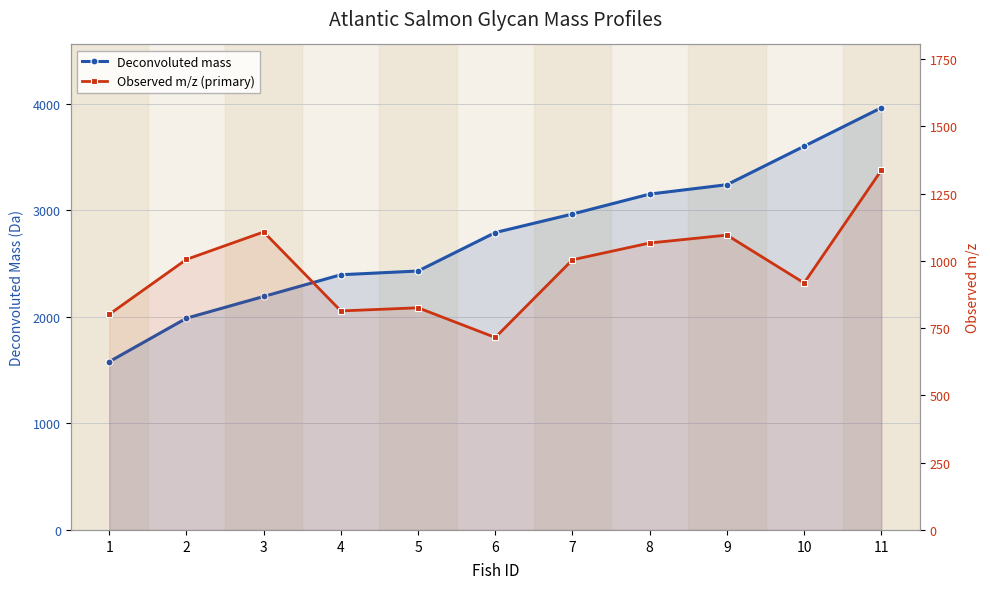

What value does the Observed m/z (primary) series have at 10?

917.9